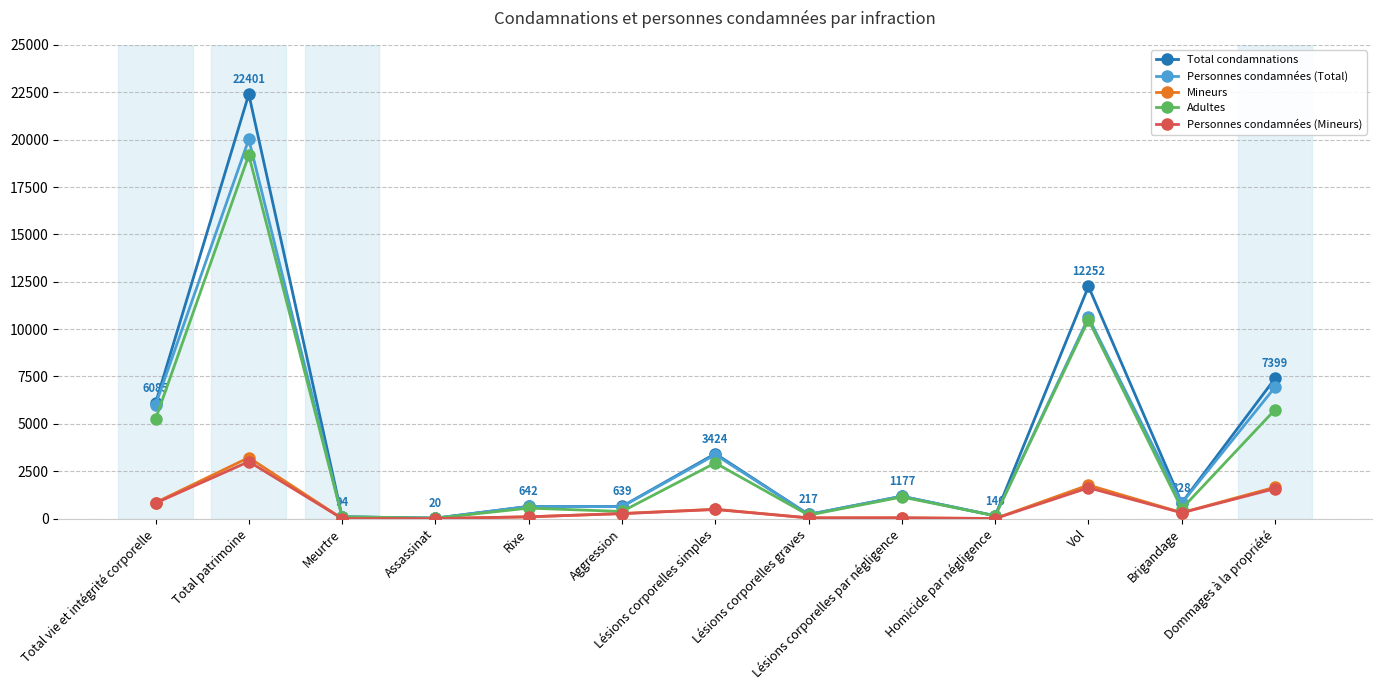

Is the value of Adultes at Vol greater than the value of Personnes condamnées (Mineurs) at Lésions corporelles par négligence?

Yes